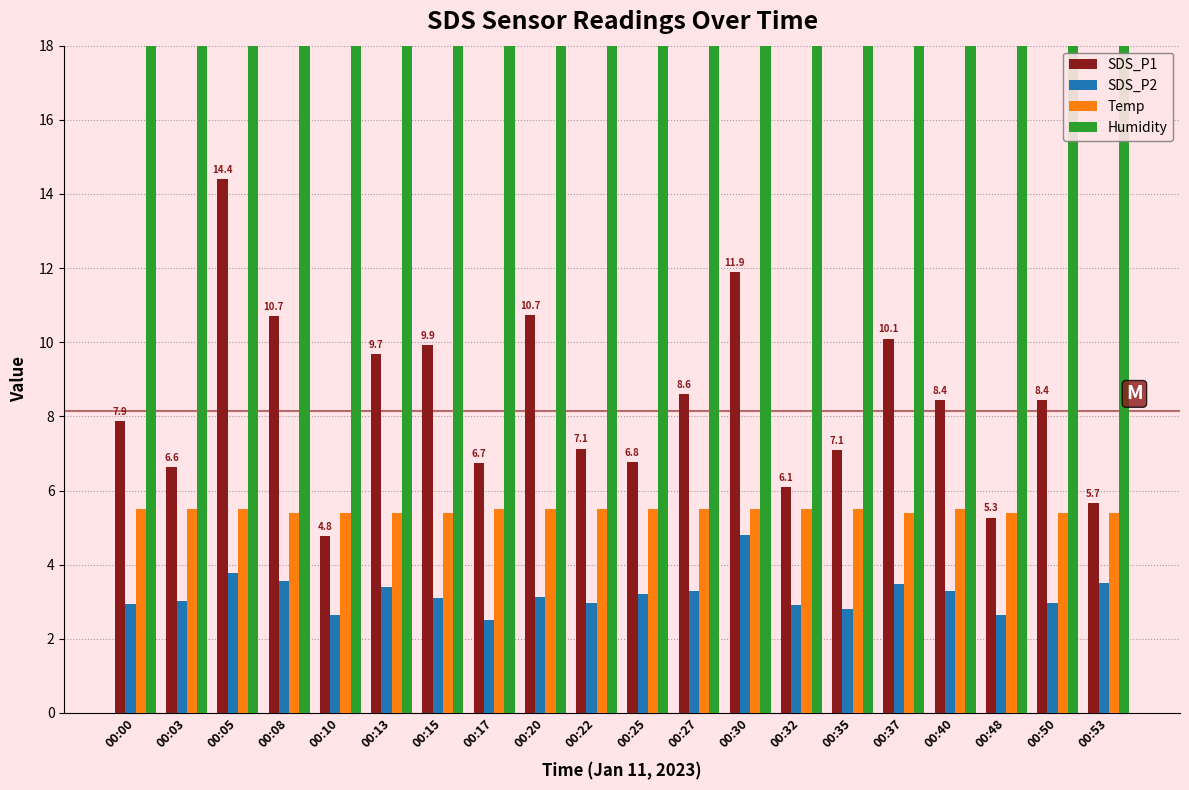

What is the minimum value shown in the chart?

2.5